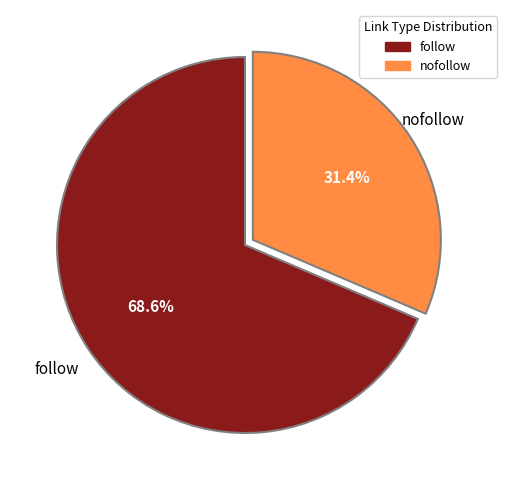

Which category has the biggest portion of the pie?

follow